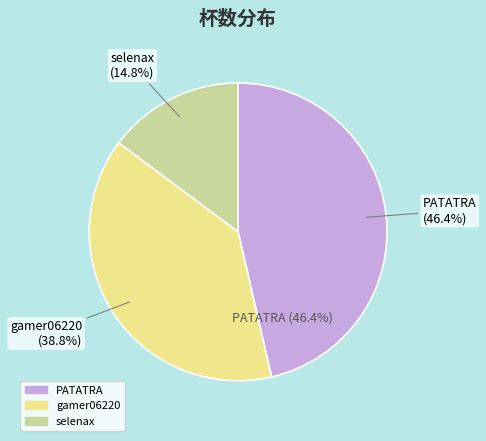

What percentage is NOT represented by 2?

61.2%